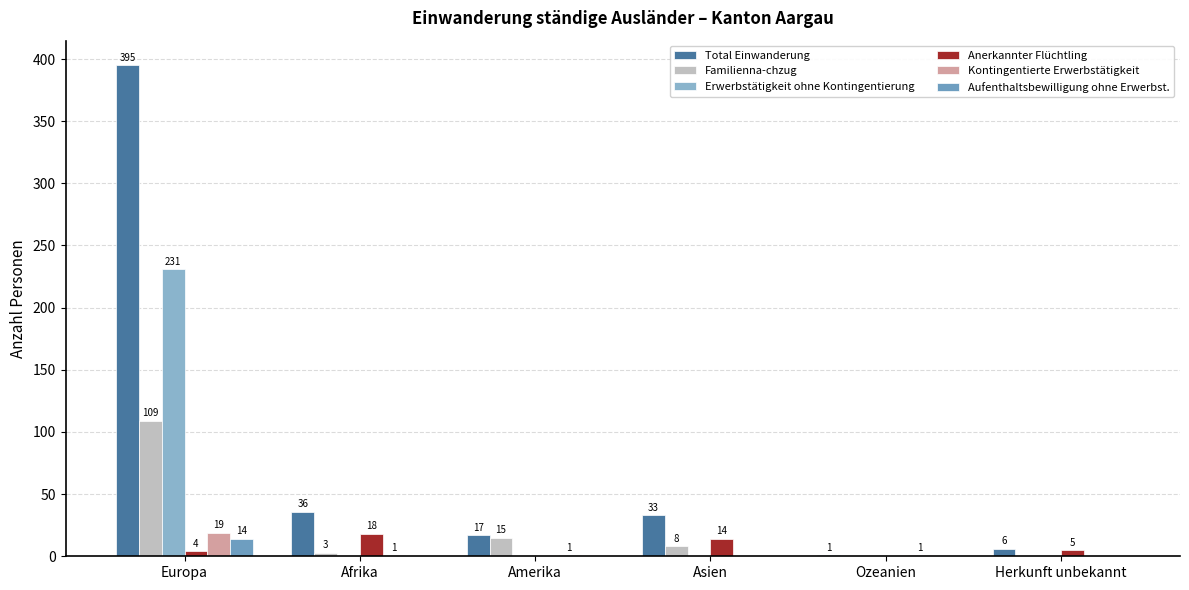

The value of Aufenthaltsbewilligung ohne Erwerbst. at Amerika is 0. True or false?

True